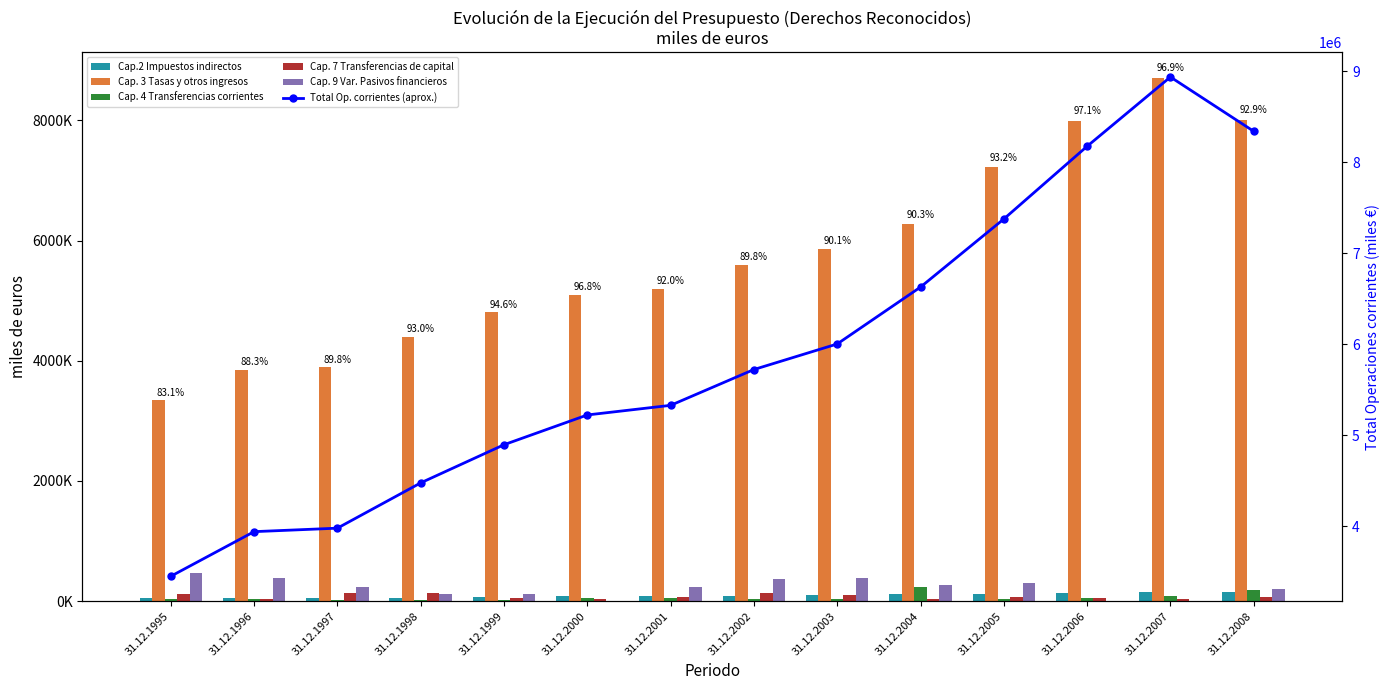

What is the minimum value for Cap.2 Impuestos indirectos?

54729